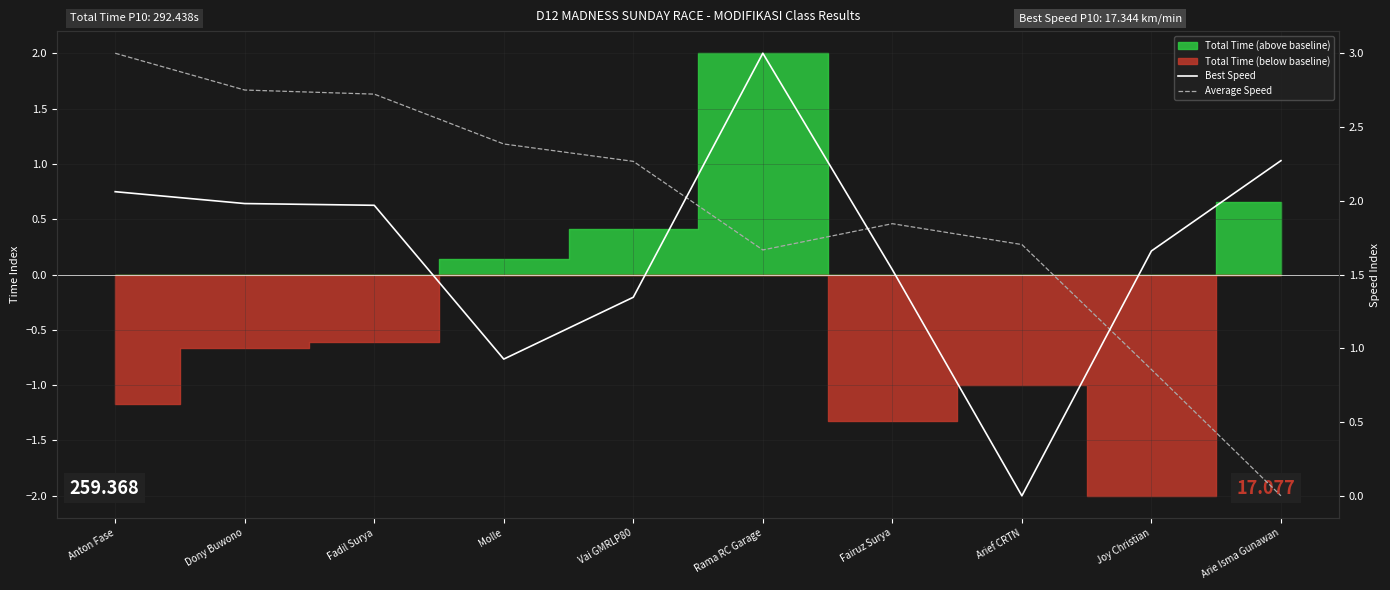

List the labels in order of Best Speed value, smallest first.

Arief CRTN, Molle, Vai GMRLP80, Fairuz Surya, Joy Christian, Fadil Surya, Dony Buwono, Anton Fase, Arie Isma Gunawan, Rama RC Garage